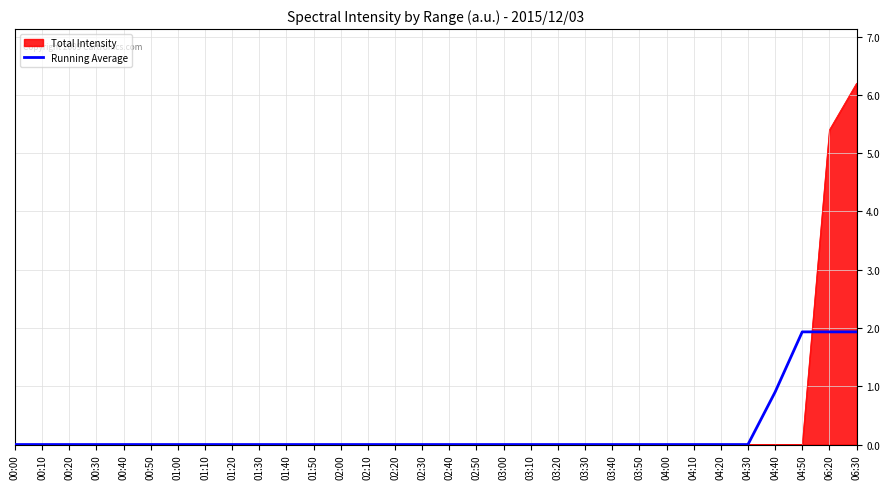

What position from the right is 03:20?

12